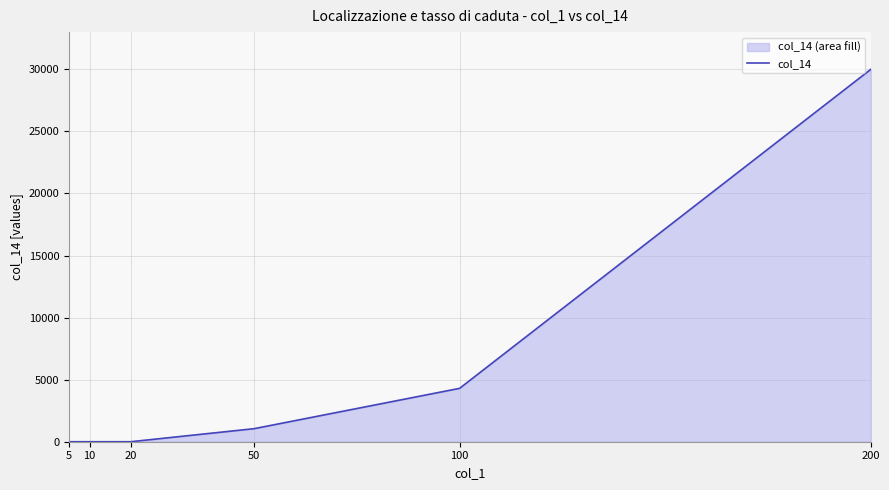

Does the chart have visible grid lines?

Yes